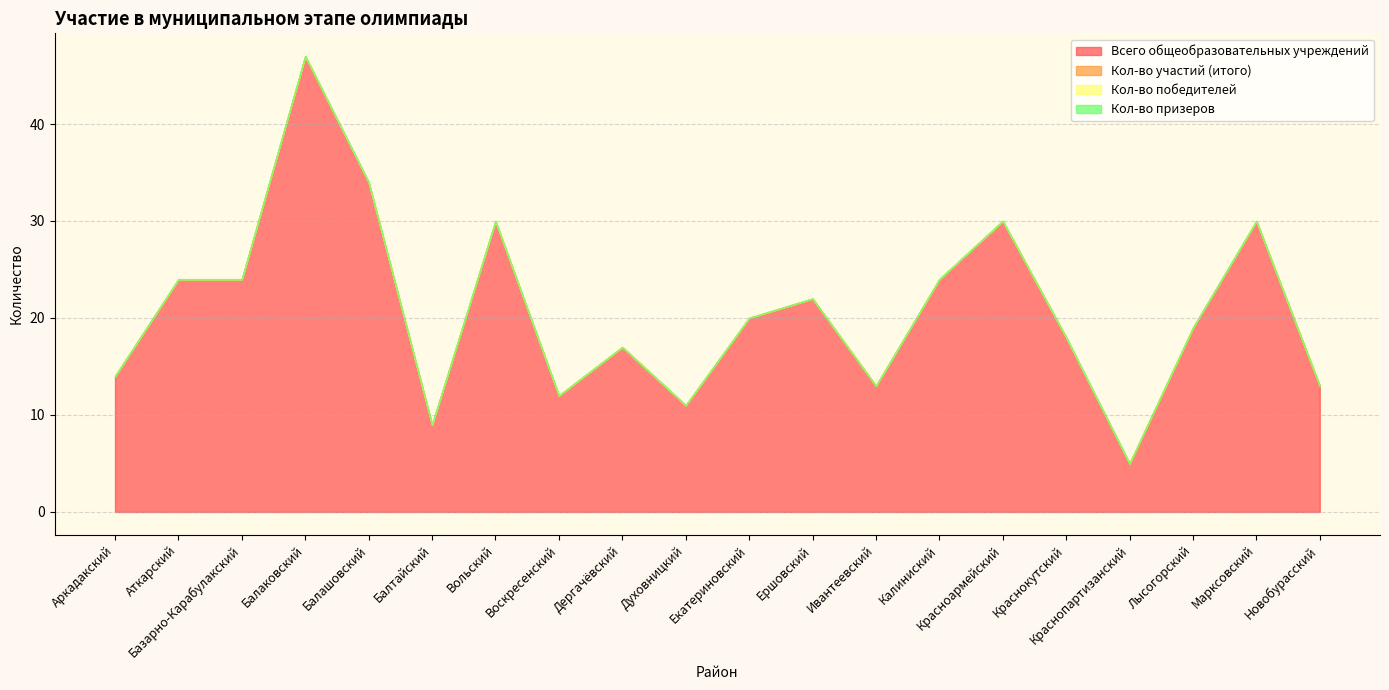

How many lines are shown in the chart?

4